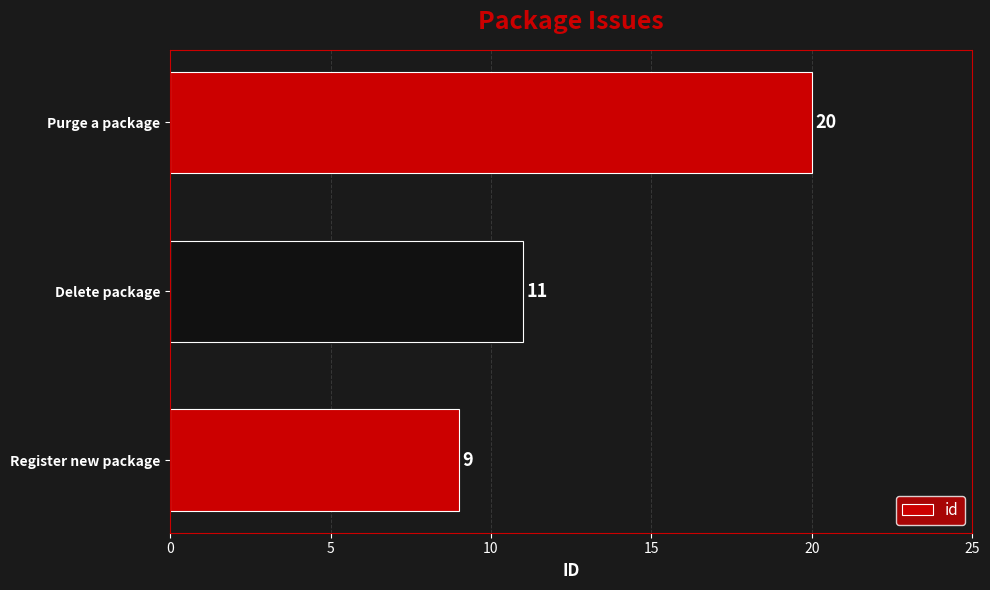

The value at Delete package is 20. True or false?

False